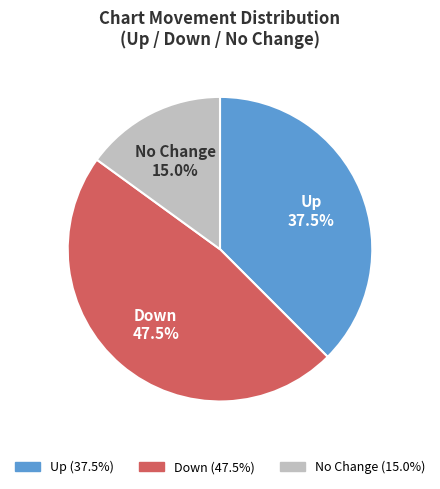

Which has a higher value, No Change or Down?

Down